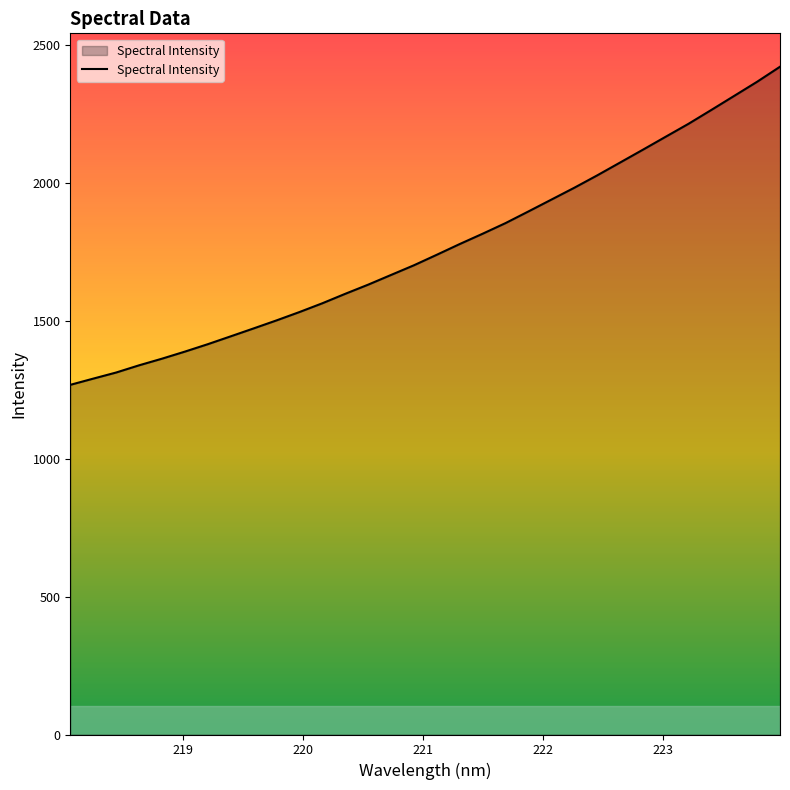

True or false: there are more than 2 points higher than both neighbors.

False